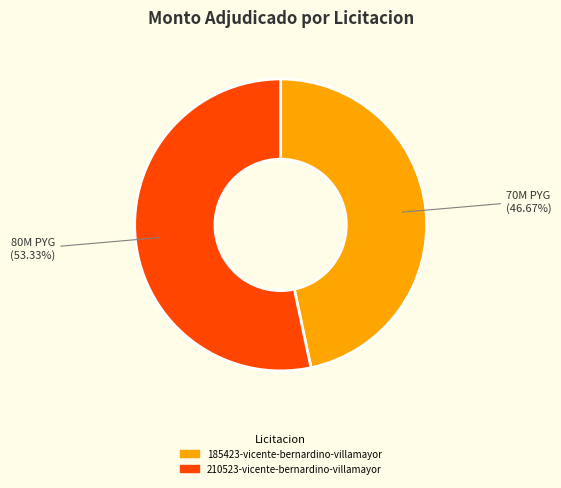

Count the number of slices in the pie.

2